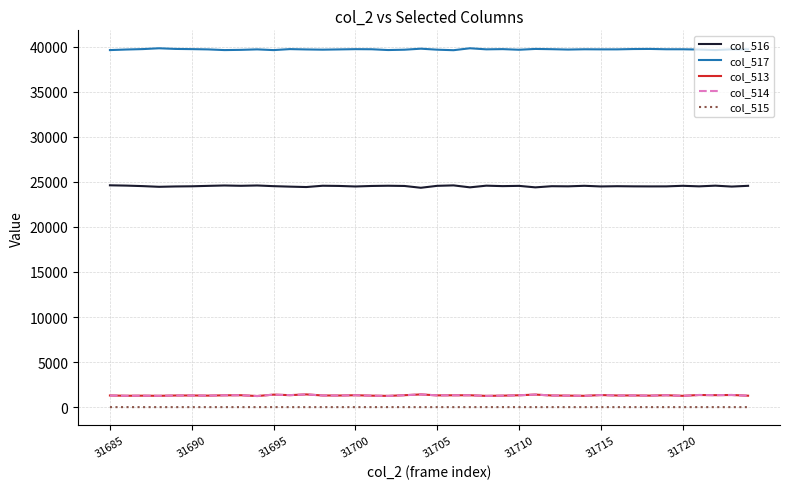

How many lines are shown in the chart?

5